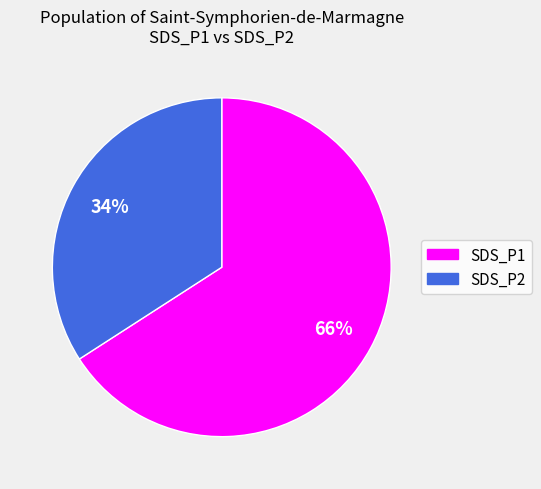

Which category has the biggest portion of the pie?

SDS_P1